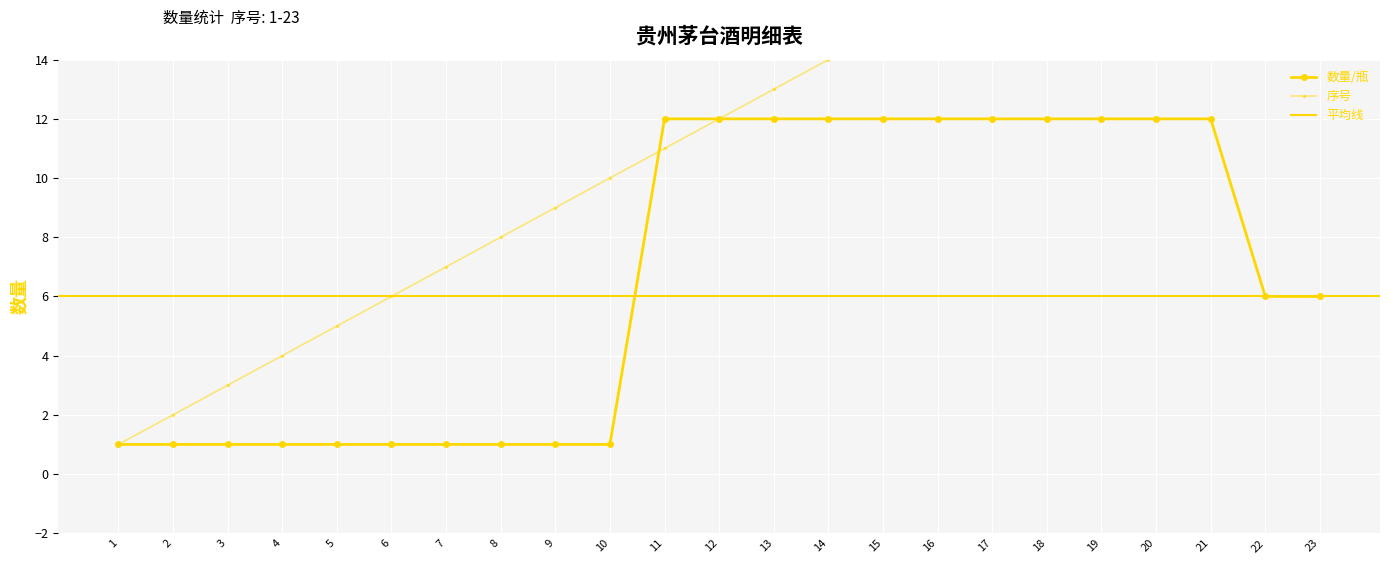

What is the difference between the maximum and minimum values in the 数量/瓶 series?

11